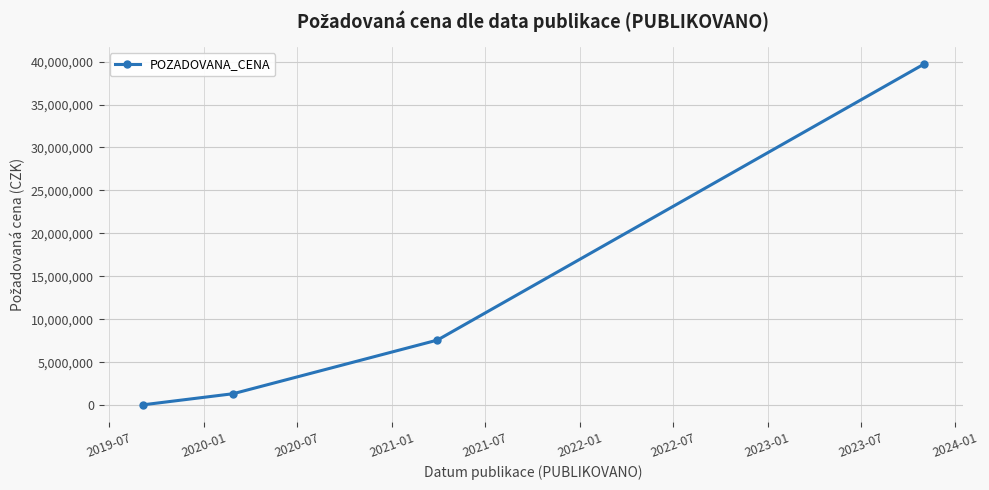

How many data points does each series have?

4